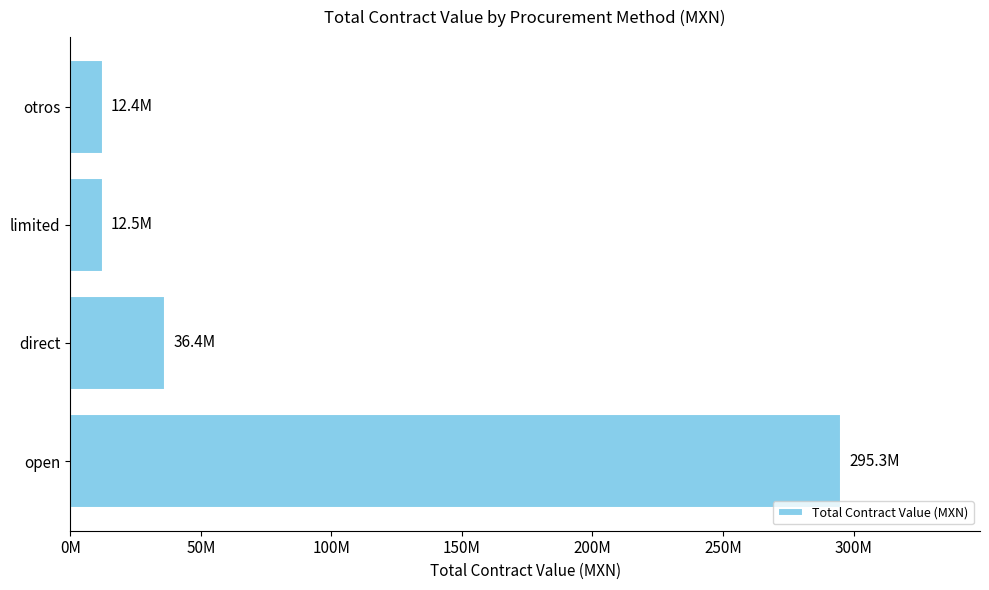

What is the difference between the maximum and minimum values?

282884878.8